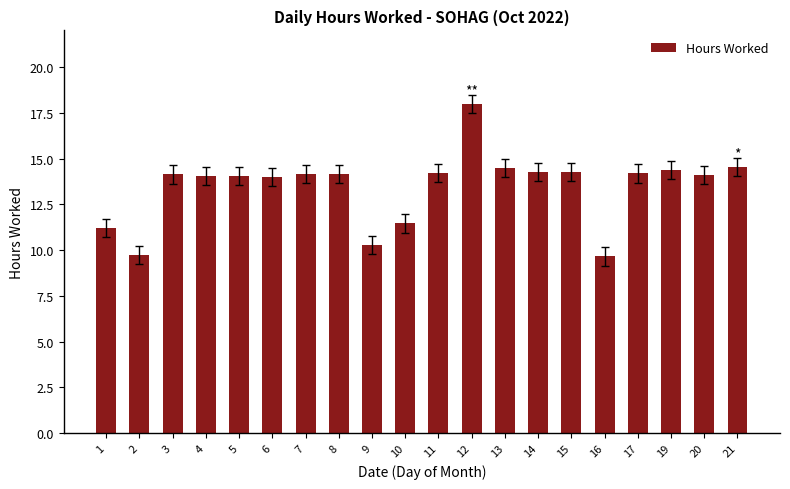

Are the bars grouped side by side (vs. stacked)?

No